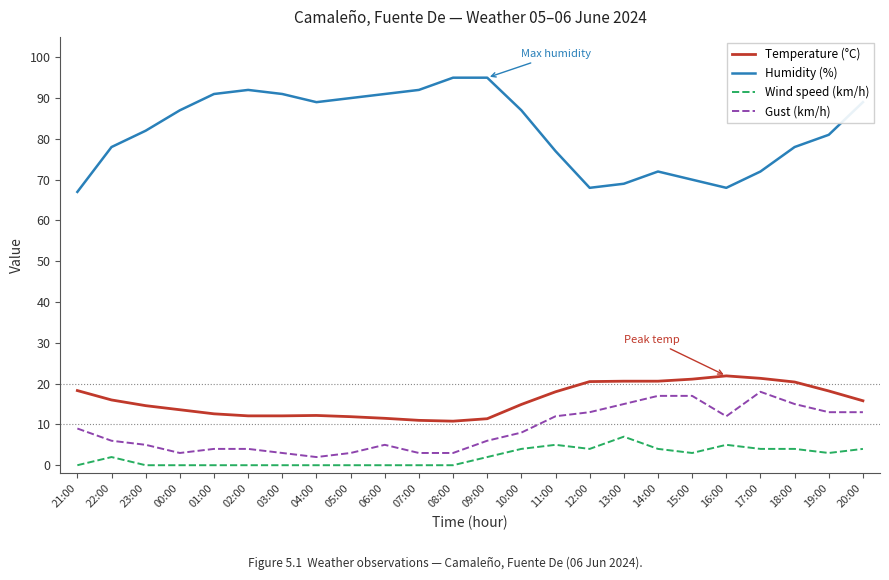

Which series has the largest total across all categories?

Humidity (%)